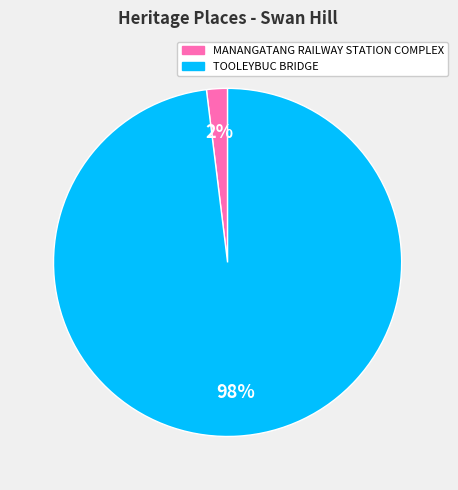

True or false: TOOLEYBUC BRIDGE accounts for 98% of the total.

True